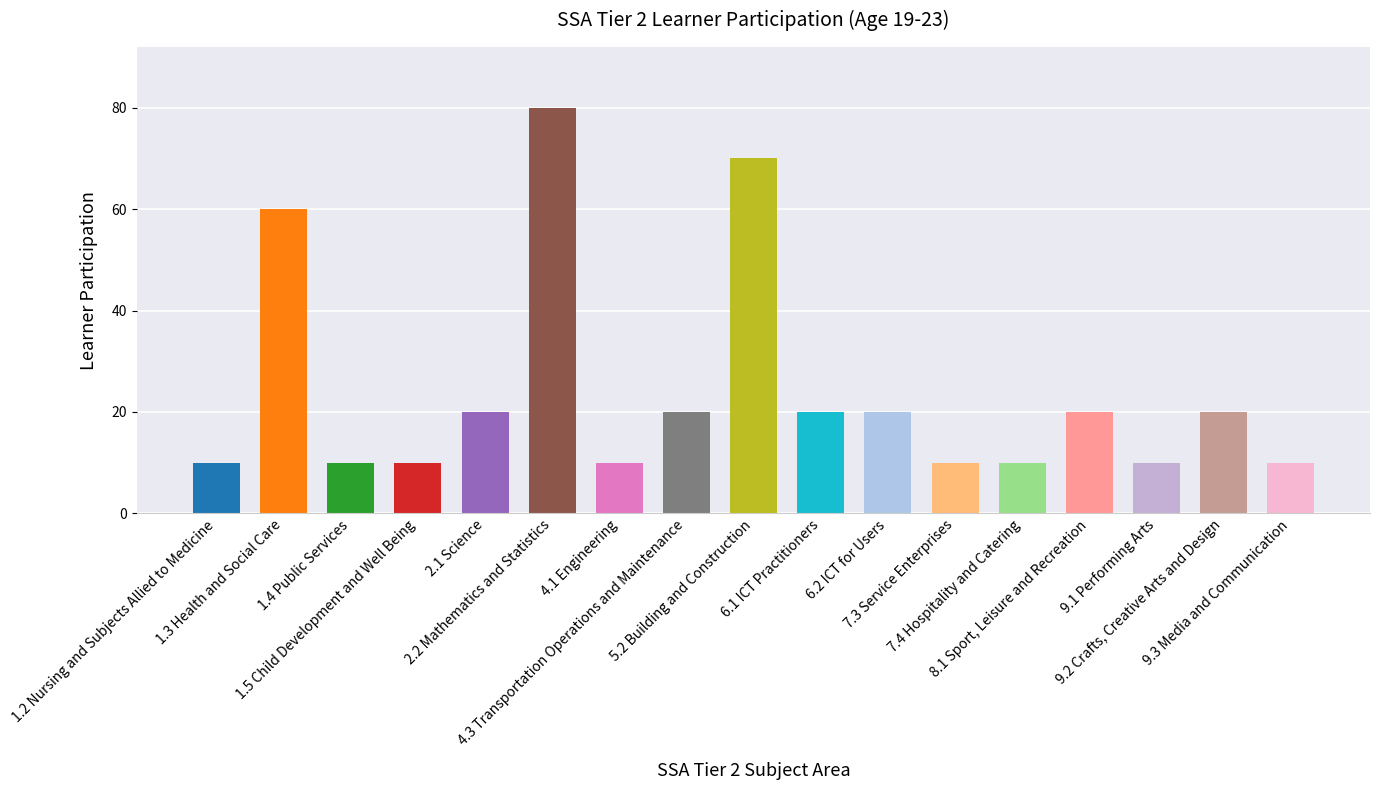

What position from the right is 5.2 Building and Construction?

9